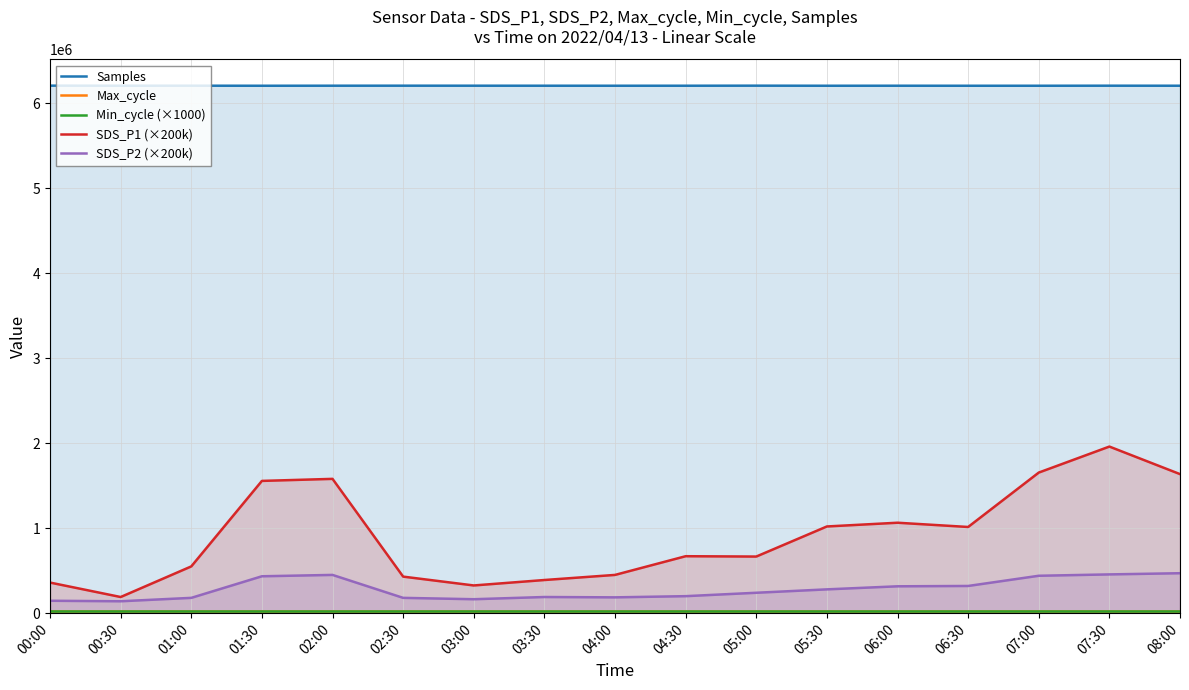

Which series has the widest spread of values?

SDS_P1 (×200k)